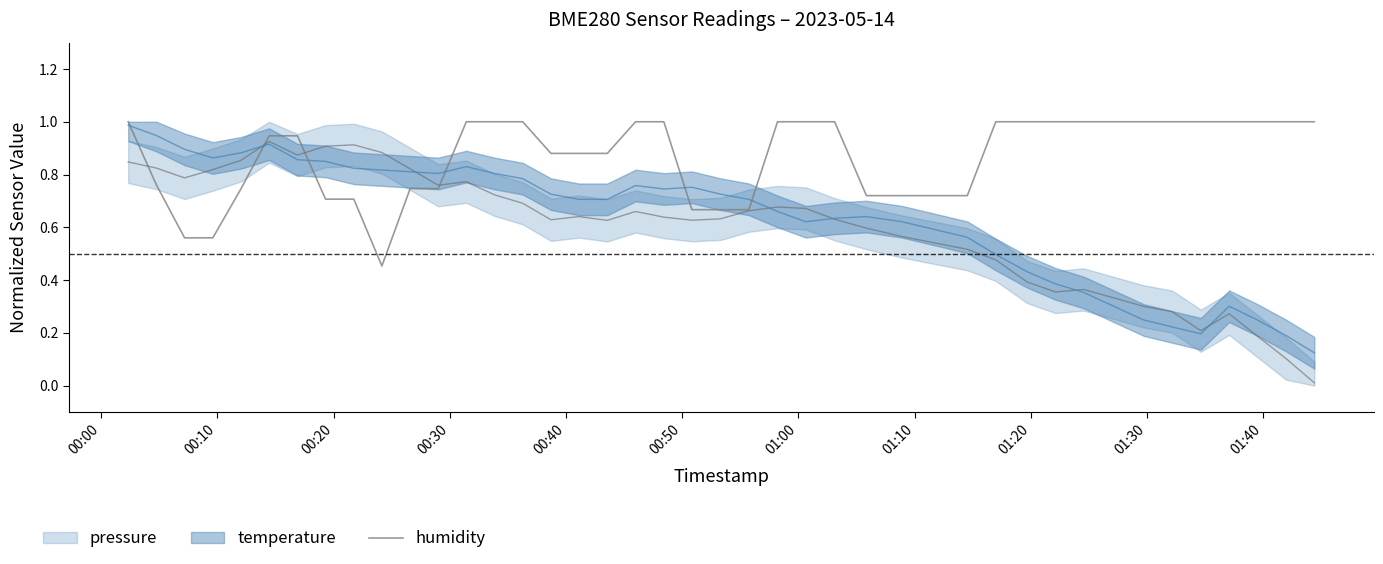

What is the value of the 38th point from the left?

1.0